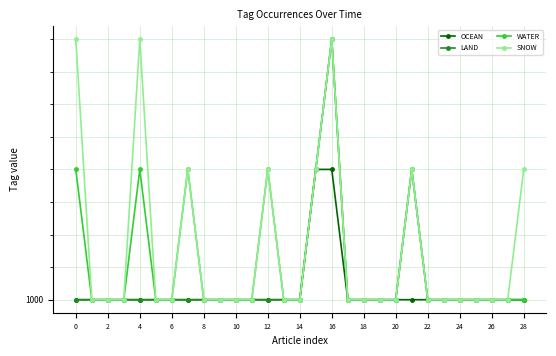

Which series changed the most between 4 and 15?

OCEAN